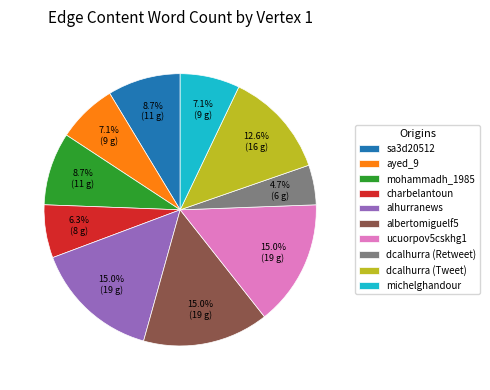

Combined, what portion of the pie is charbelantoun and sa3d20512?

15.0%